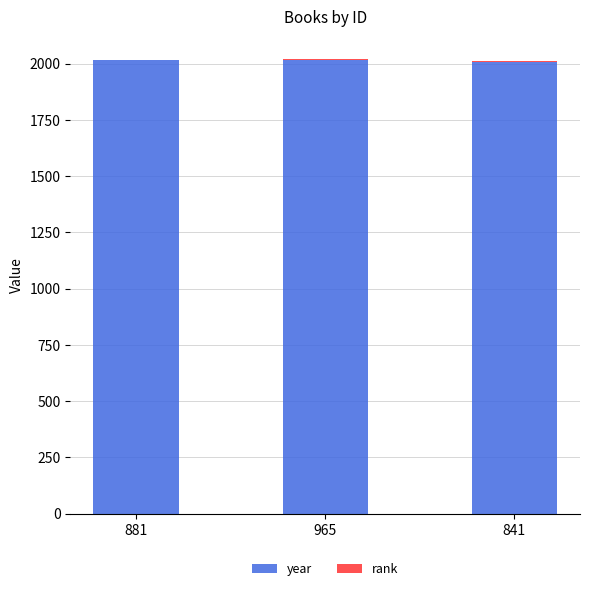

True or false: year has a value of 474 at 881.

False